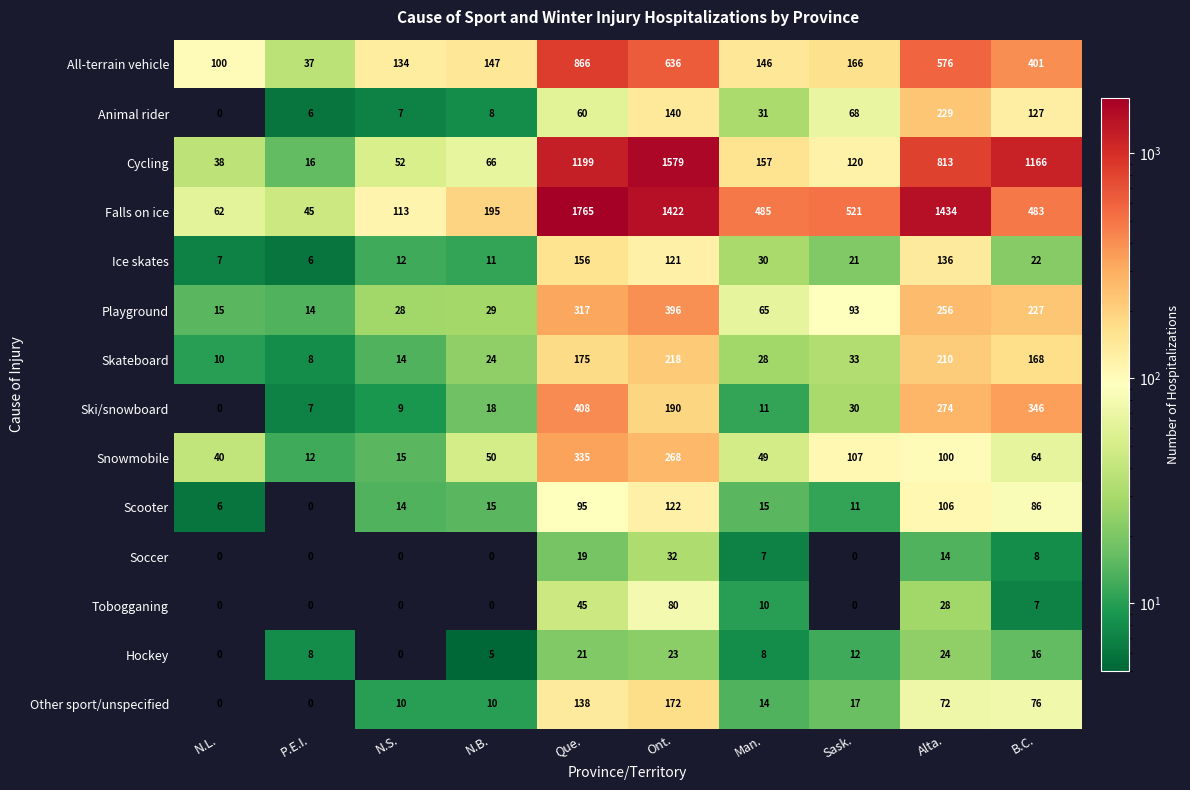

List the series in order of their peak value, highest first.

Falls on ice, Cycling, All-terrain vehicle, Ski/snowboard, Playground, Snowmobile, Animal rider, Skateboard, Other sport/unspecified, Ice skates, Scooter, Tobogganing, Soccer, Hockey